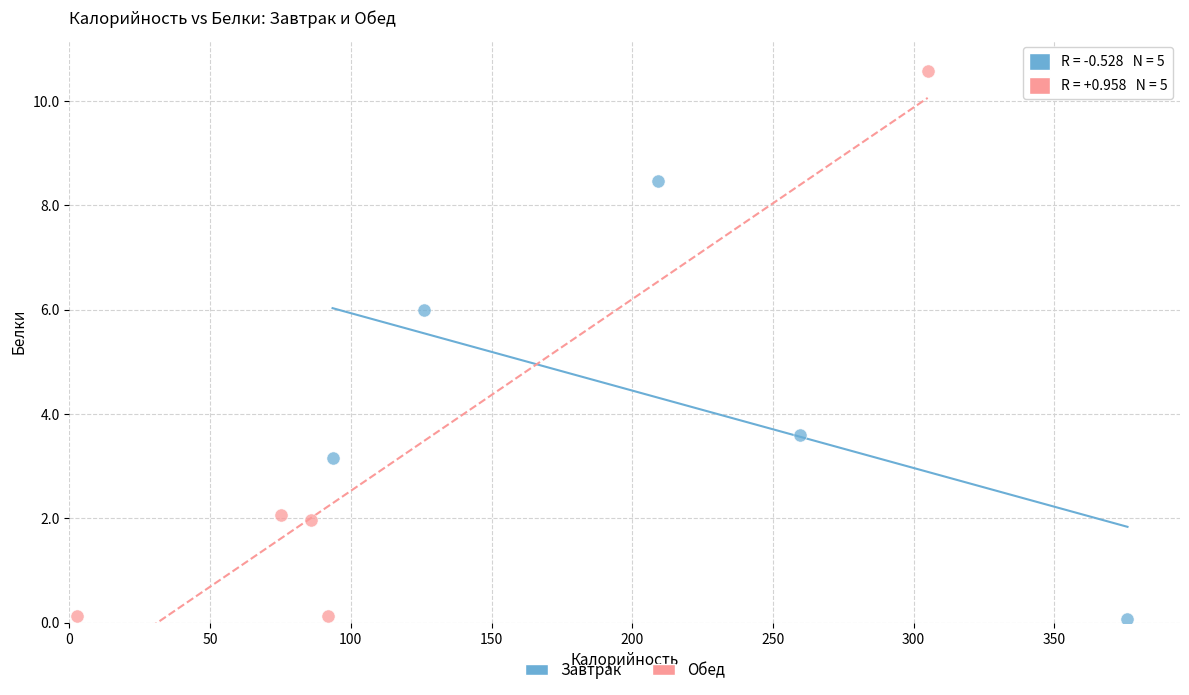

Which series has the largest Y range (max minus min)?

Обед